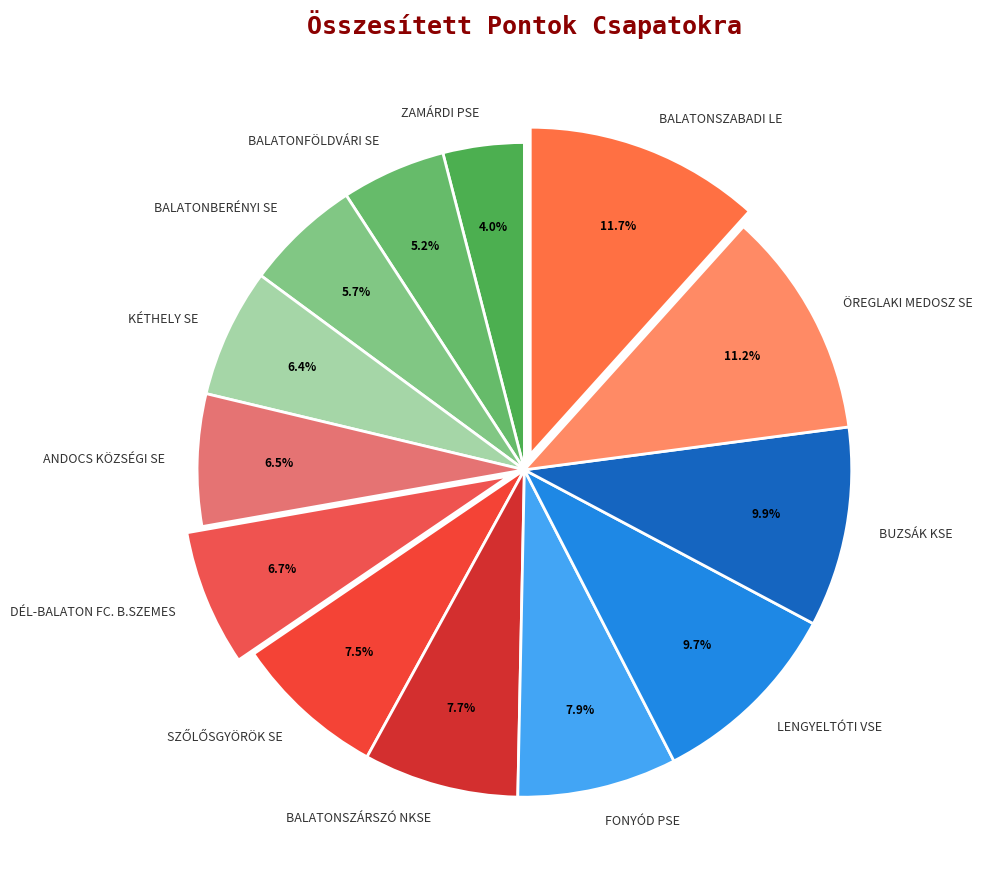

To the nearest percent, what percentage of the pie is BALATONBERÉNYI SE?

6%